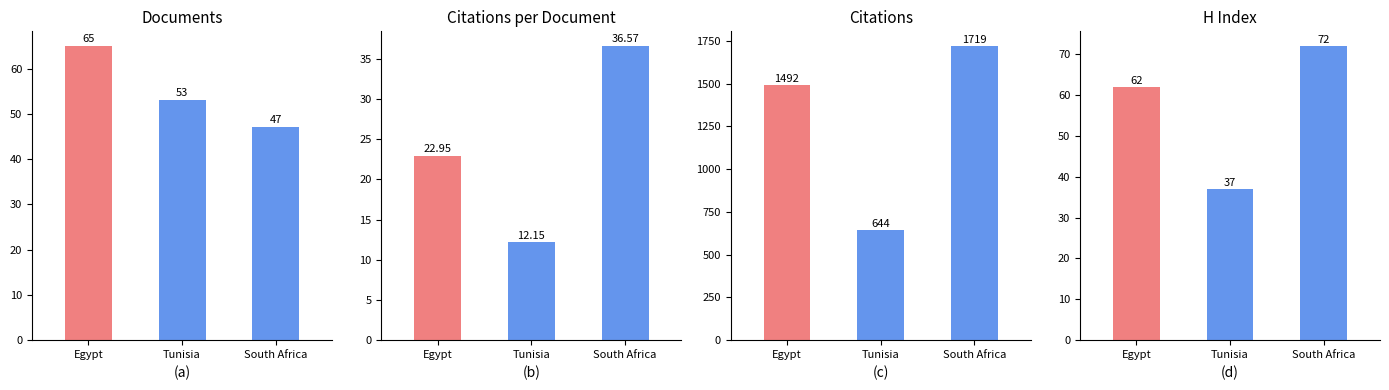

What is the value of the Citations bar at the 2nd from the left?

644.0